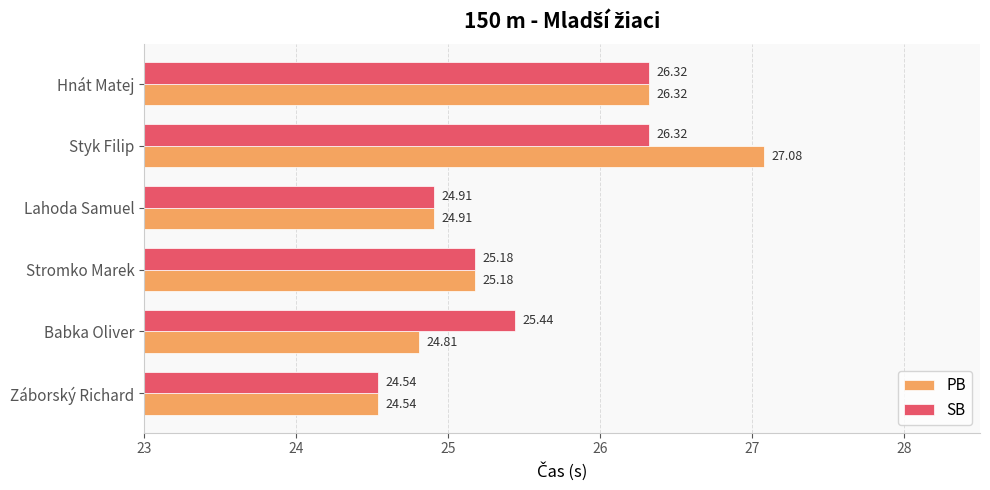

What is the sum of all PB values?

152.8